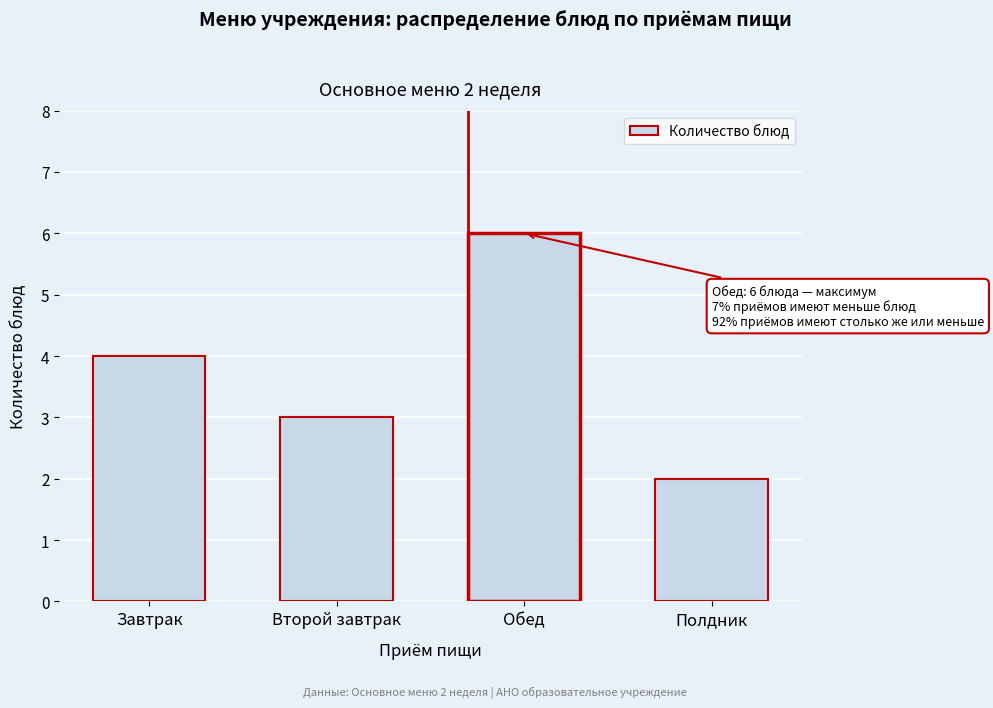

Reading left to right, extract all data points from this chart.

Завтрак=4	Второй завтрак=3	Обед=6	Полдник=2